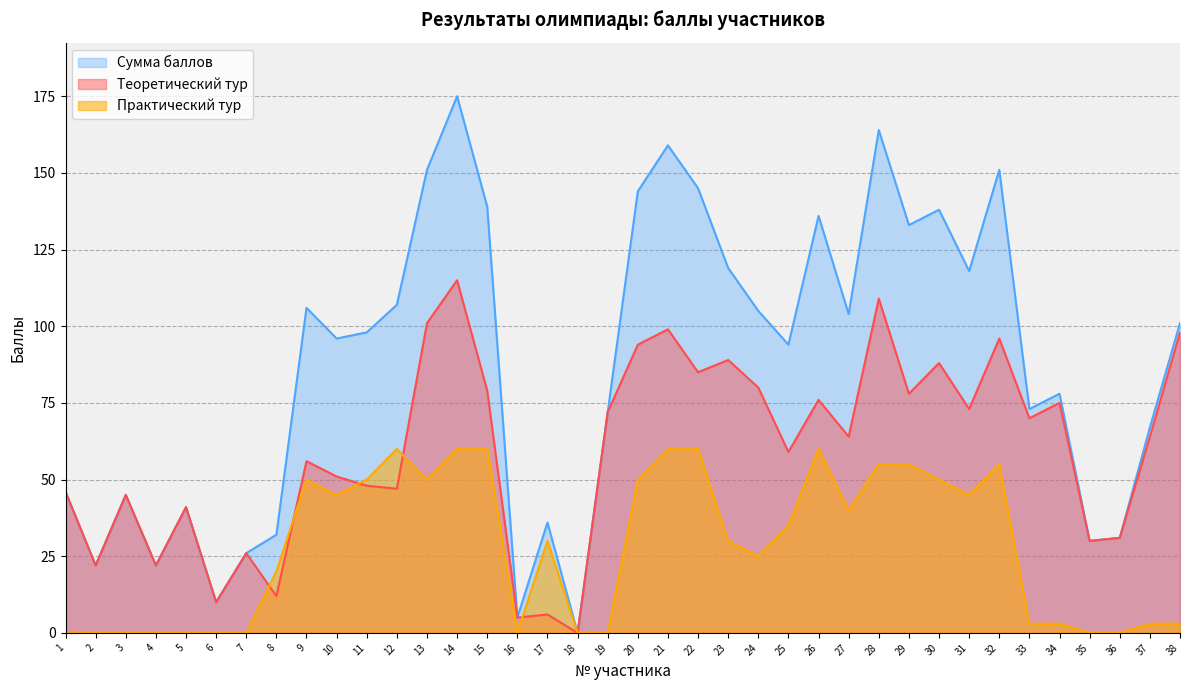

Reading left to right, transcribe all the data shown in this chart.

Теоретический тур: 46	22	45	22	41	10	26	12	56	51	48	47	101	115	79	5	6	0	72	94	99	85	89	80	59	76	64	109	78	88	73	96	70	75	30	31	64	98
Практический тур: 0	0	0	0	0	0	0	20	50	45	50	60	50	60	60	0	30	0	0	50	60	60	30	25	35	60	40	55	55	50	45	55	3	3	0	0	3	3
Сумма баллов: 46	22	45	22	41	10	26	32	106	96	98	107	151	175	139	5	36	0	72	144	159	145	119	105	94	136	104	164	133	138	118	151	73	78	30	31	67	101